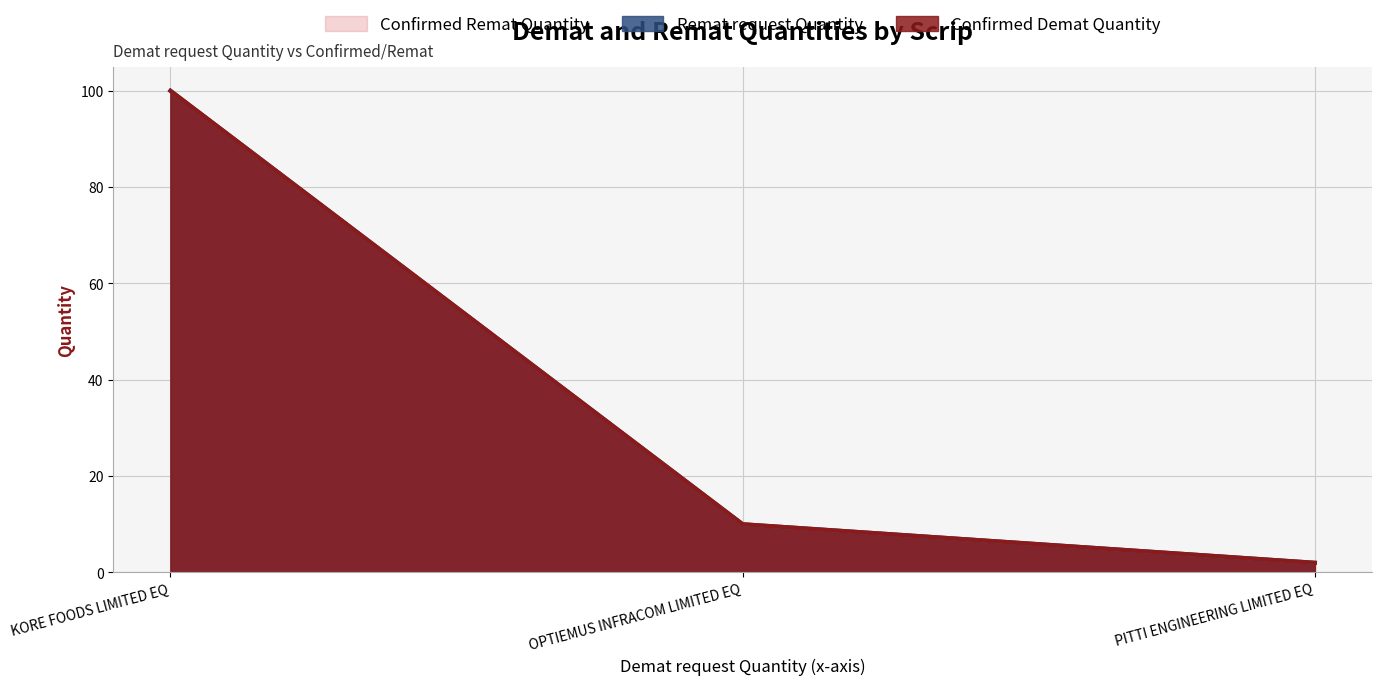

Where does the Confirmed Demat Quantity series first go above 10?

KORE FOODS LIMITED EQ